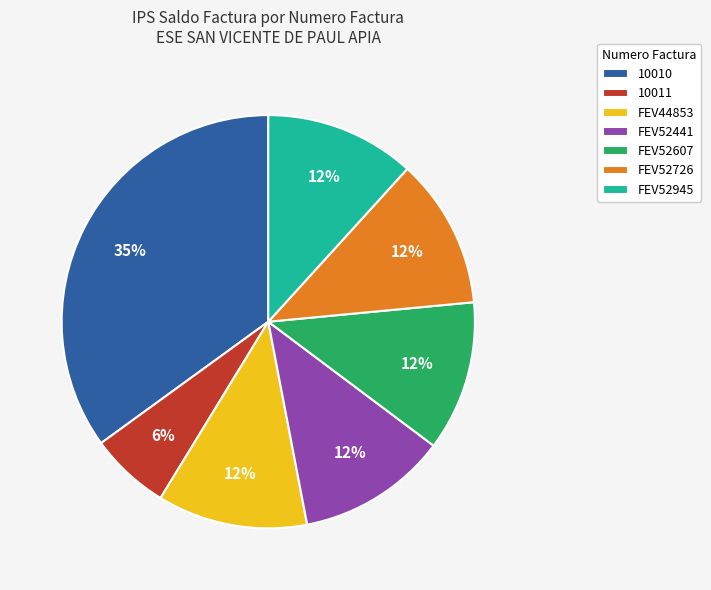

Approximately how many times larger is the value at FEV52441 compared to FEV52607?

1.0